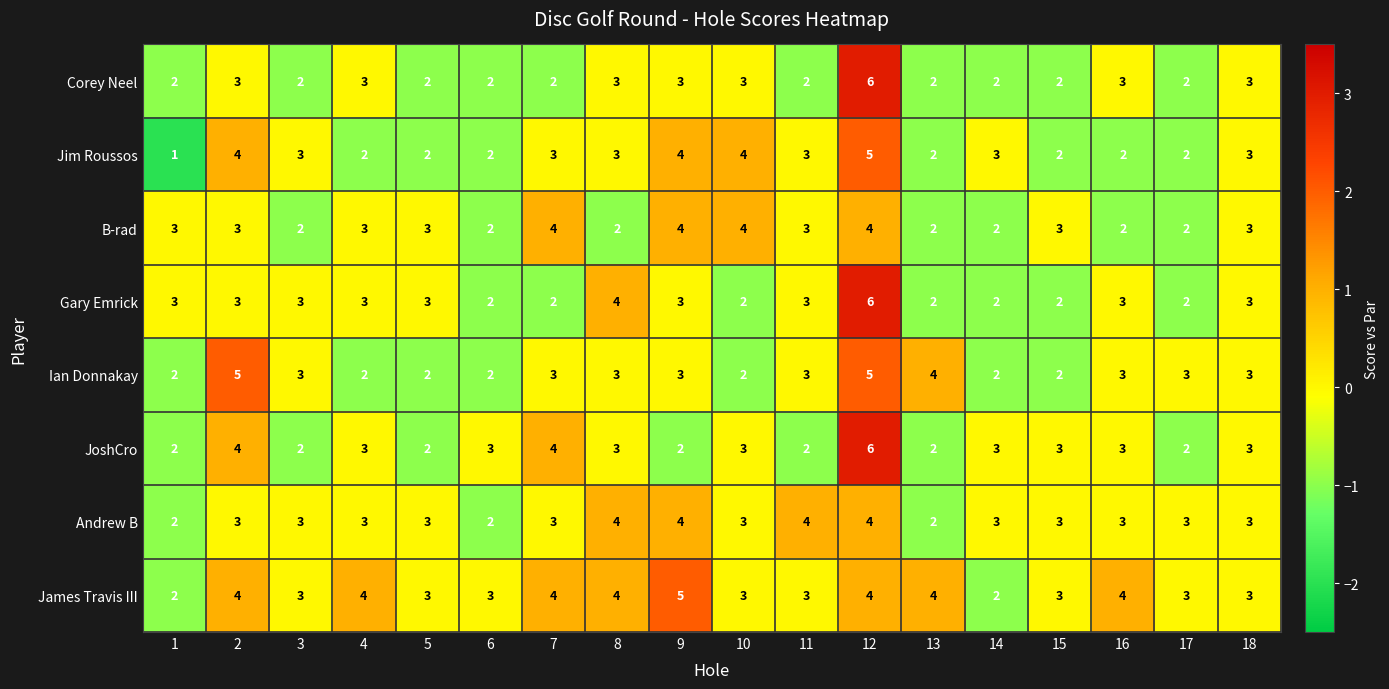

How many series are shown in this chart?

8